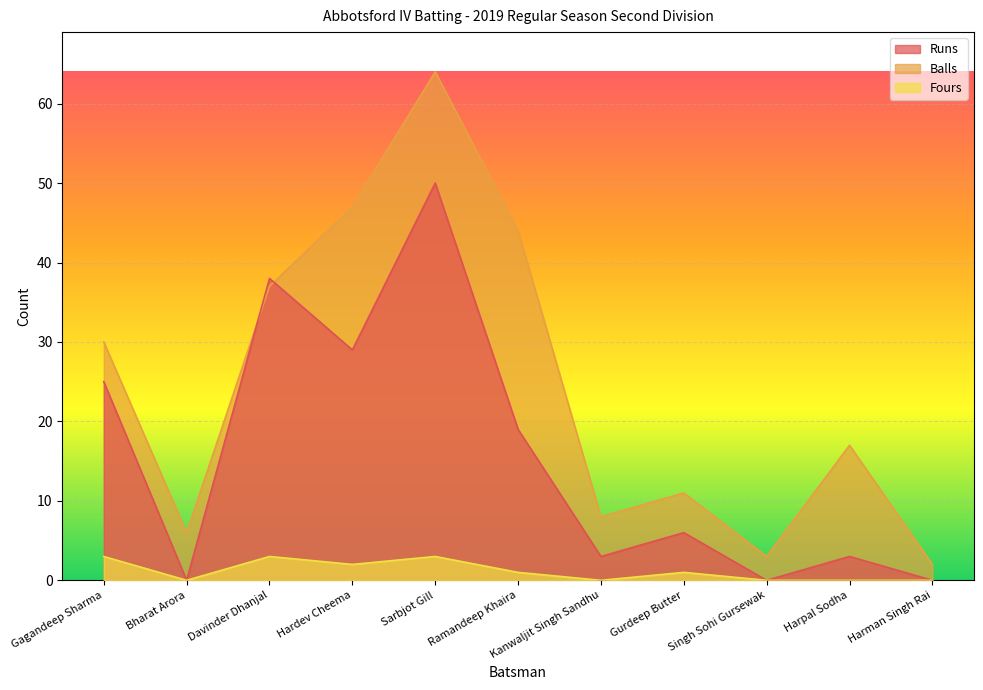

What is the label of the 6th point from the right?

Ramandeep Khaira